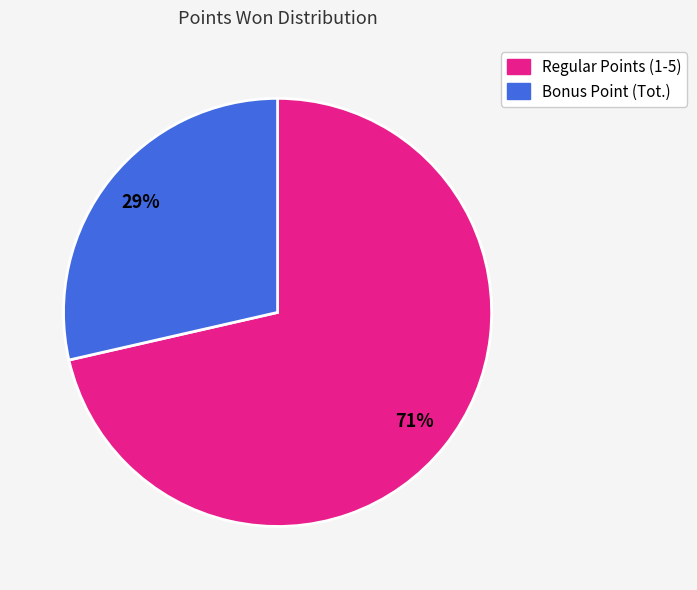

Is there any slice that represents more than half of the pie?

Yes